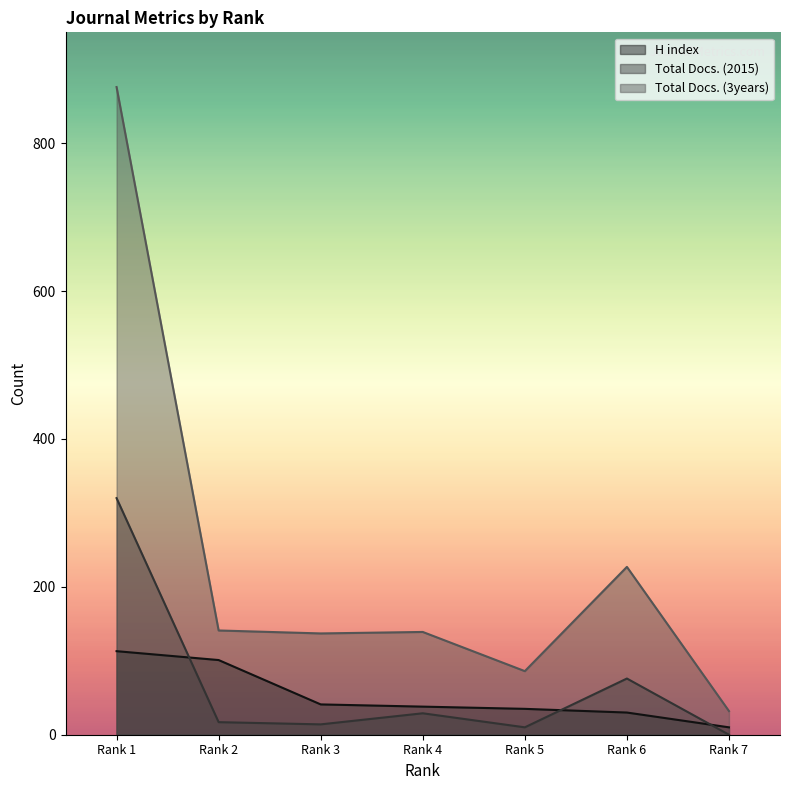

What is the difference between the highest and lowest values at Rank 5?

76